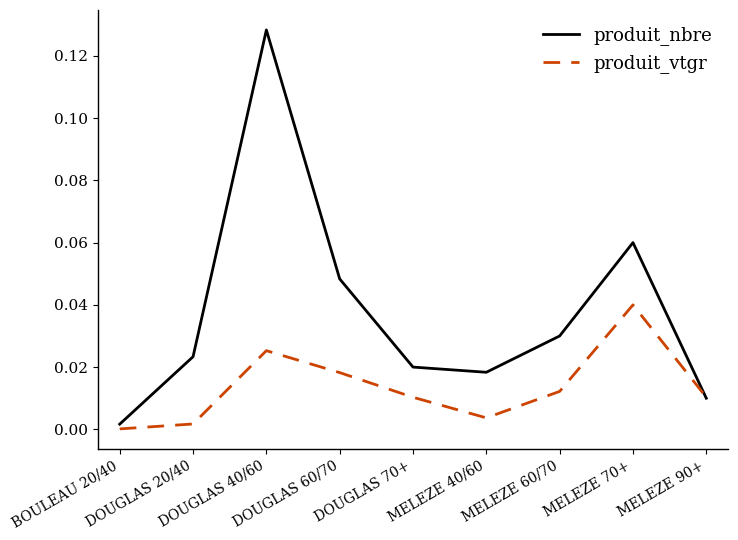

Which series has the largest total across all categories?

produit_nbre